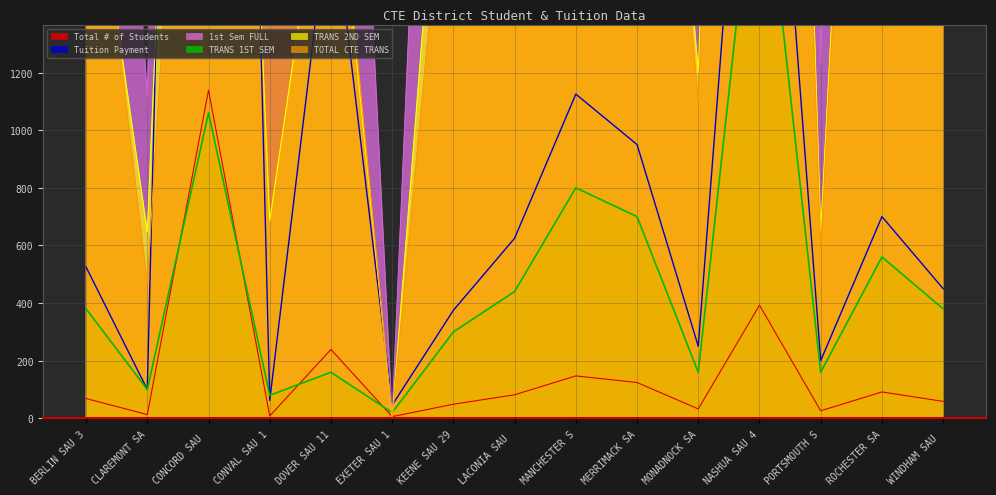

Is it true that Total # of Students equals 351.2 at CONCORD SAU ?

False